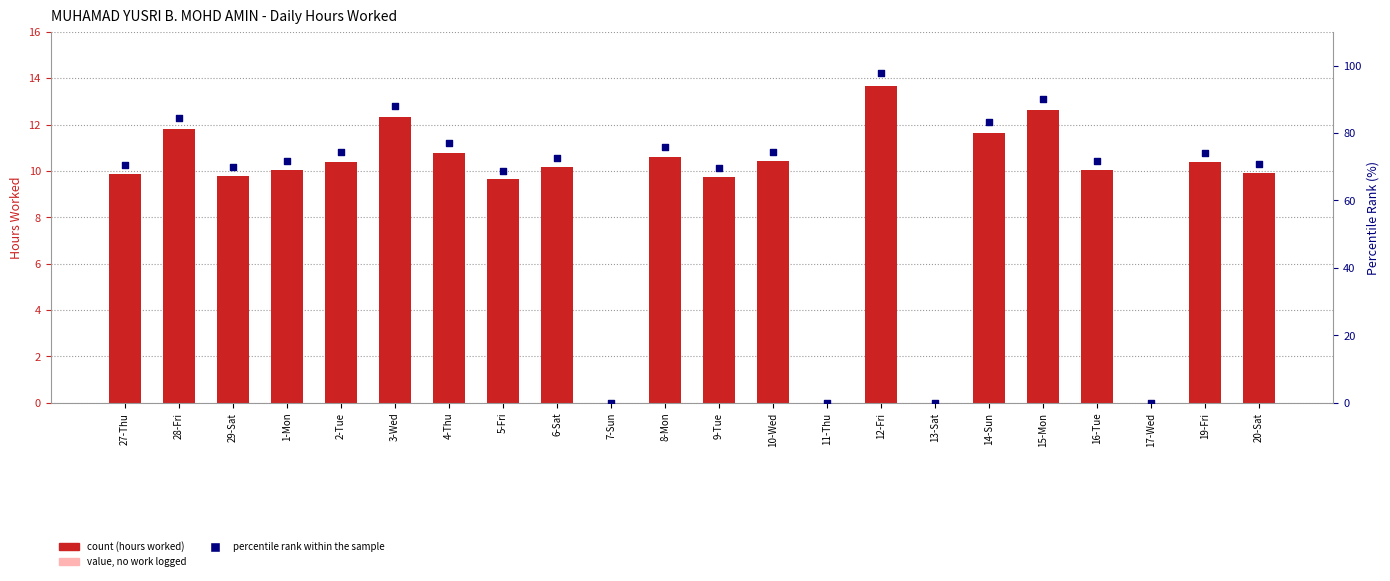

Which series has the widest spread of Y values?

percentile rank within the sample